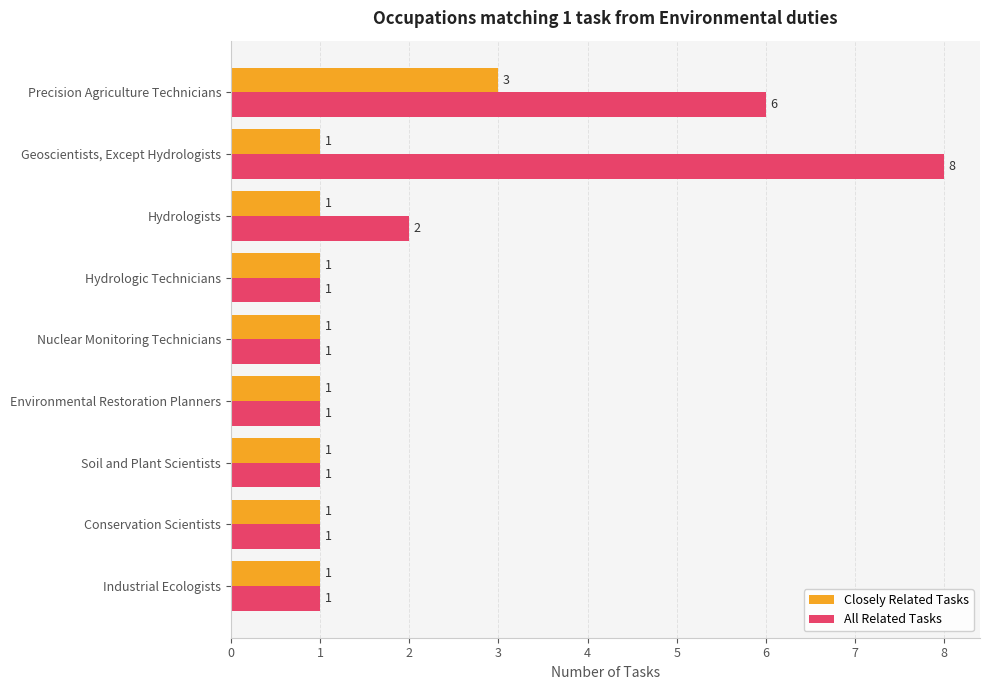

What is the total value across all series at Hydrologists?

3